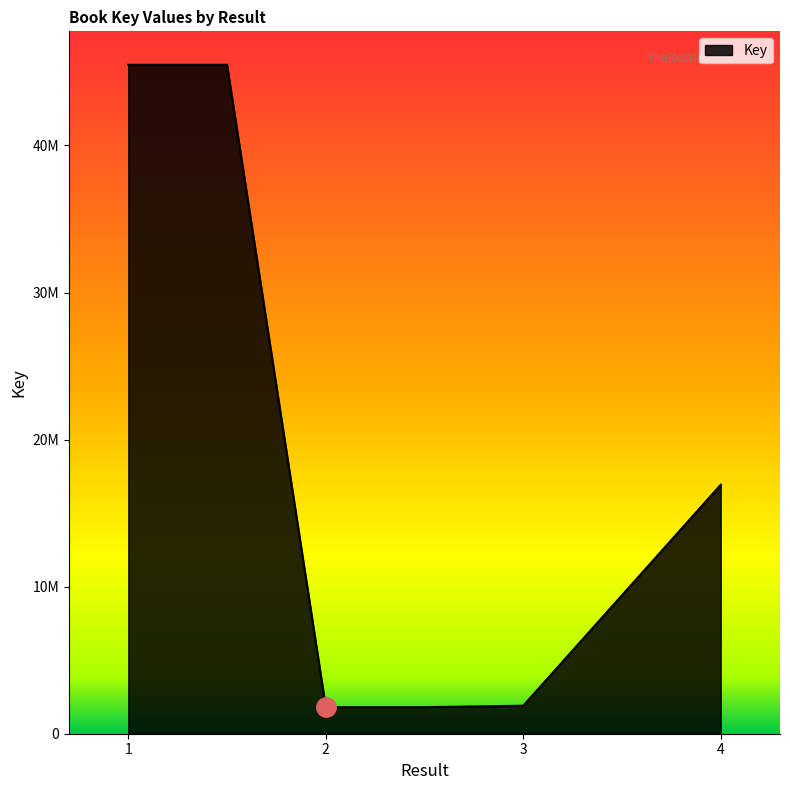

Does the chart have visible grid lines?

No